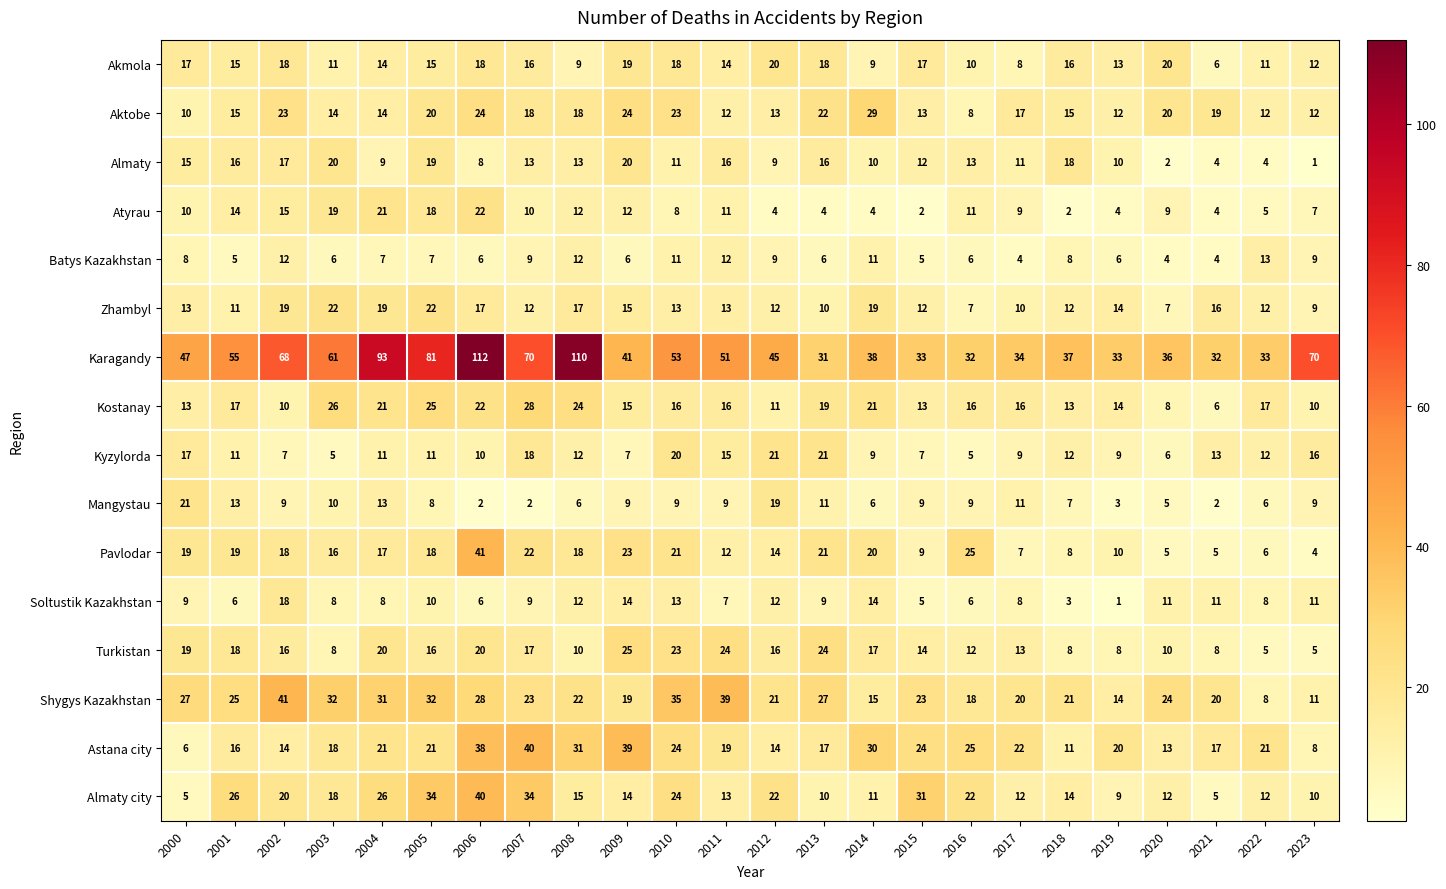

The value of Kyzylorda at 2008 is 12. True or false?

True